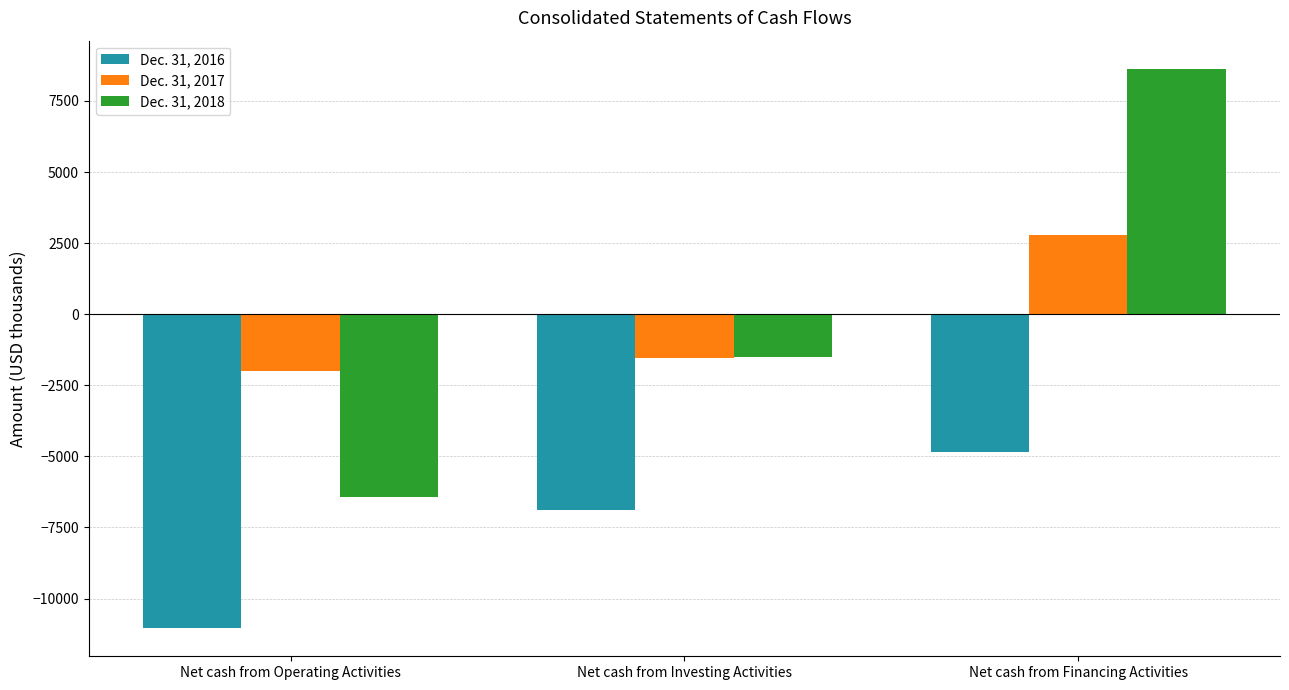

Which category has the lowest value across all series?

Net cash from Operating Activities